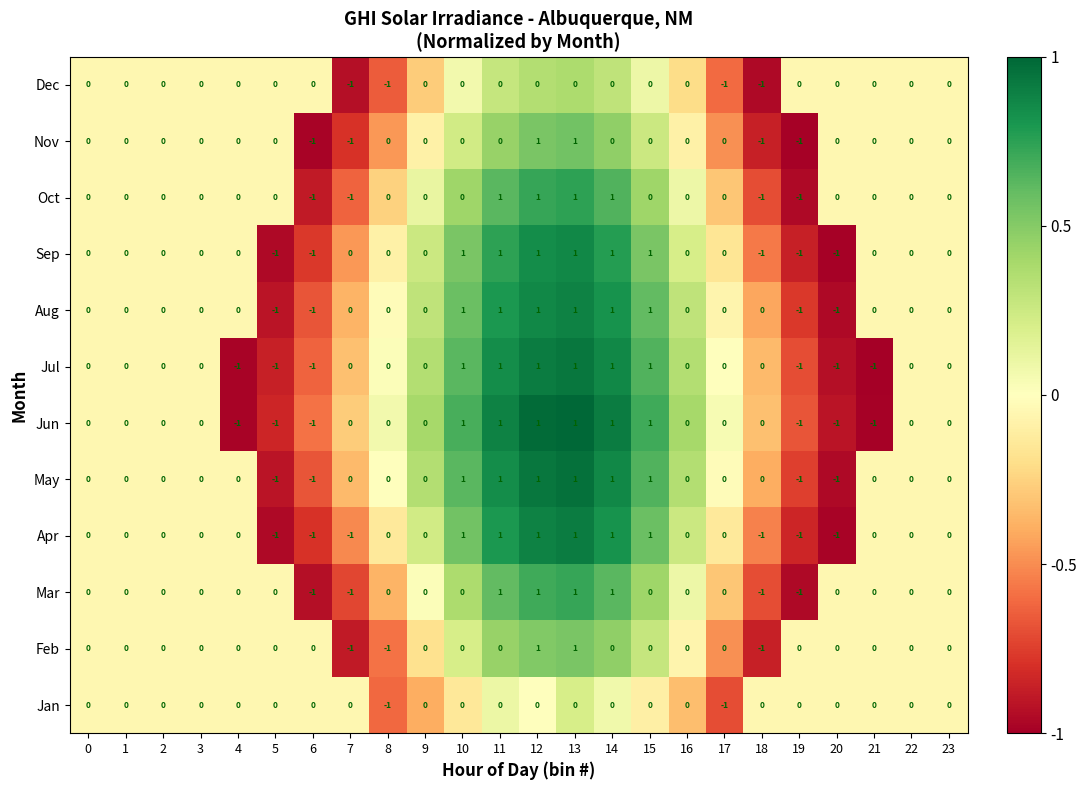

True or false: Jul has a value of 0 at 12.

False